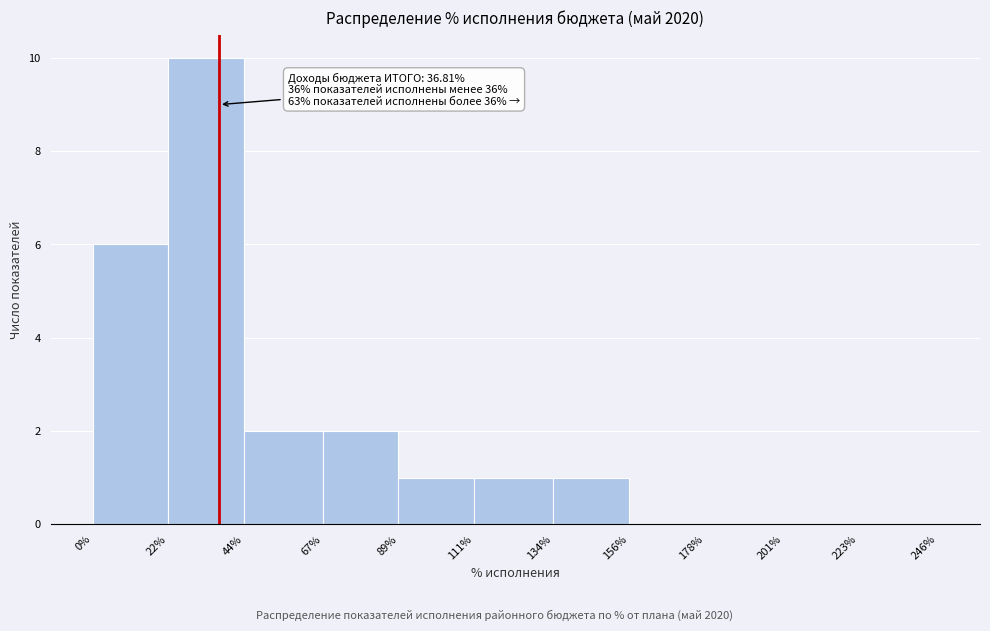

Which range on the x-axis has the tallest bar?

22% to 44%